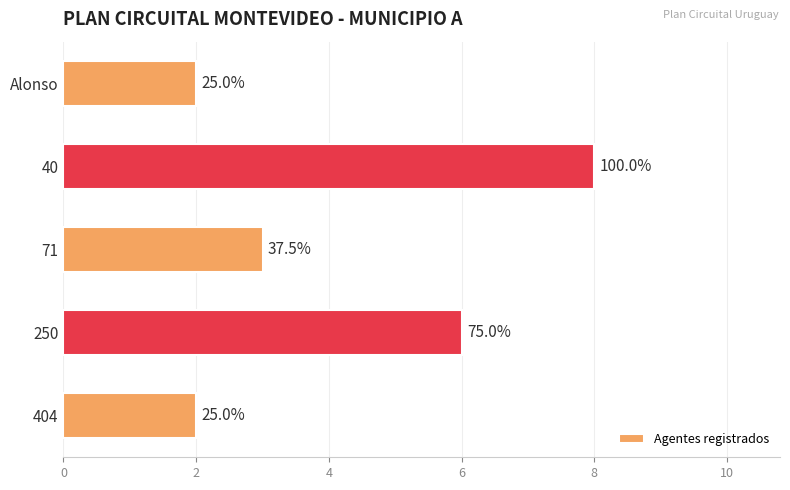

How many bars are there in total?

5